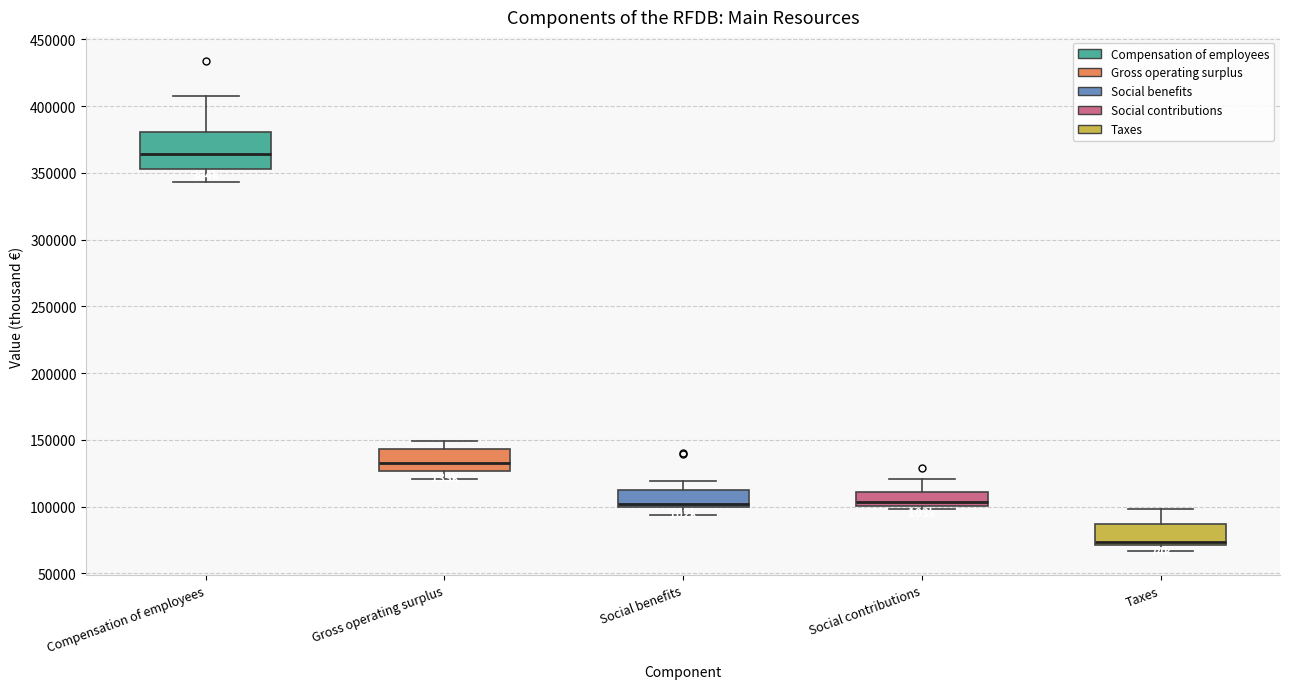

Which box's median line is the highest?

Compensation of employees